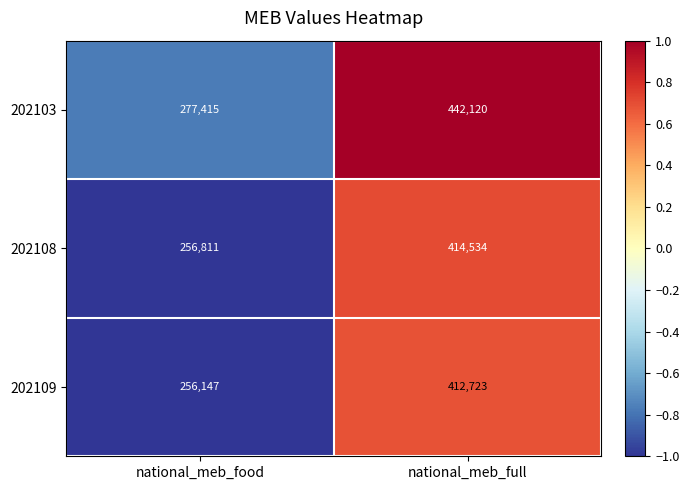

Which series changed the most between national_meb_food and national_meb_full?

202103